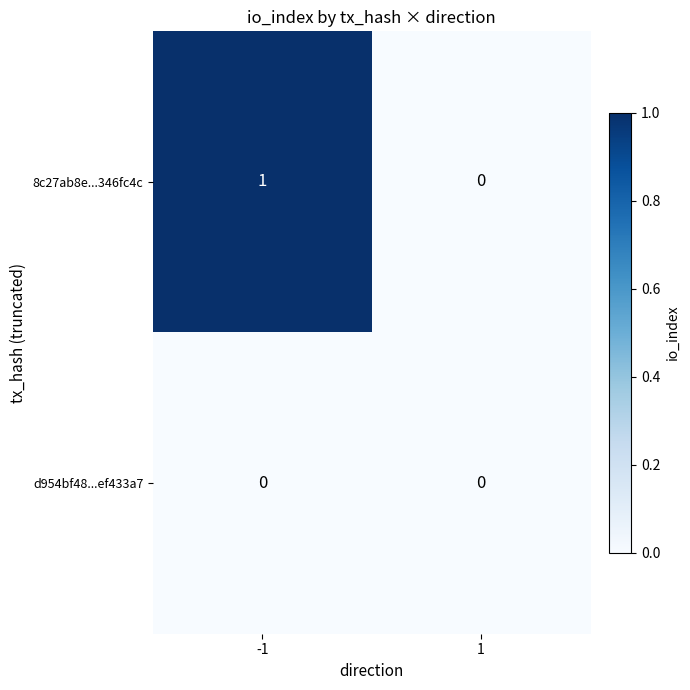

What is the difference between the highest and lowest values at -1?

1